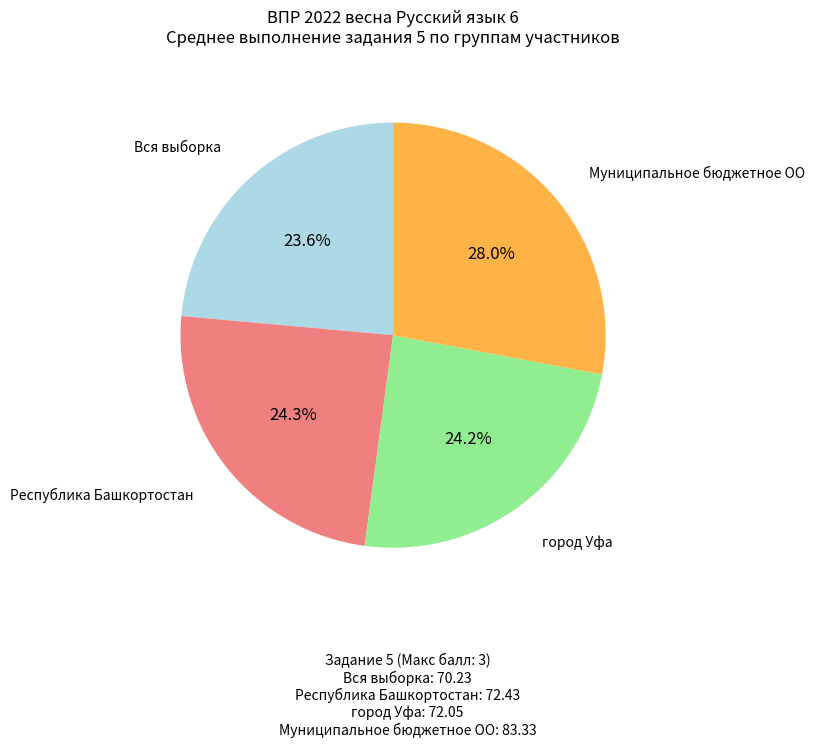

Is there a majority slice in this chart?

No